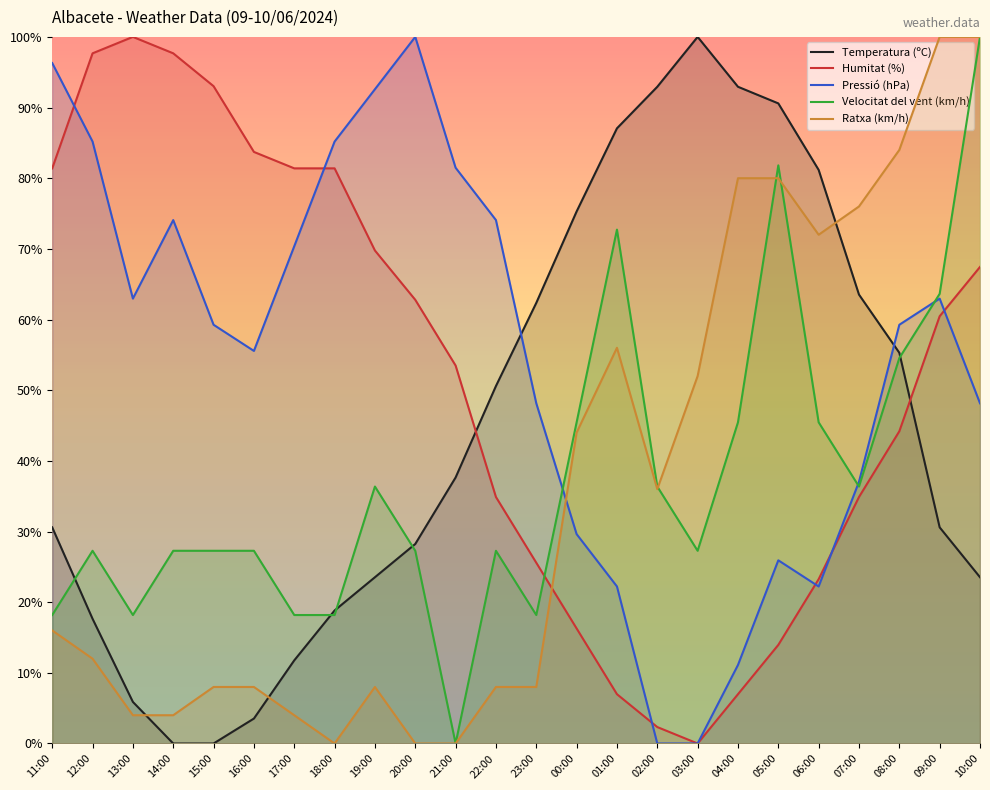

What is the difference between the maximum and minimum values in the Velocitat del vent (km/h) series?

100.0